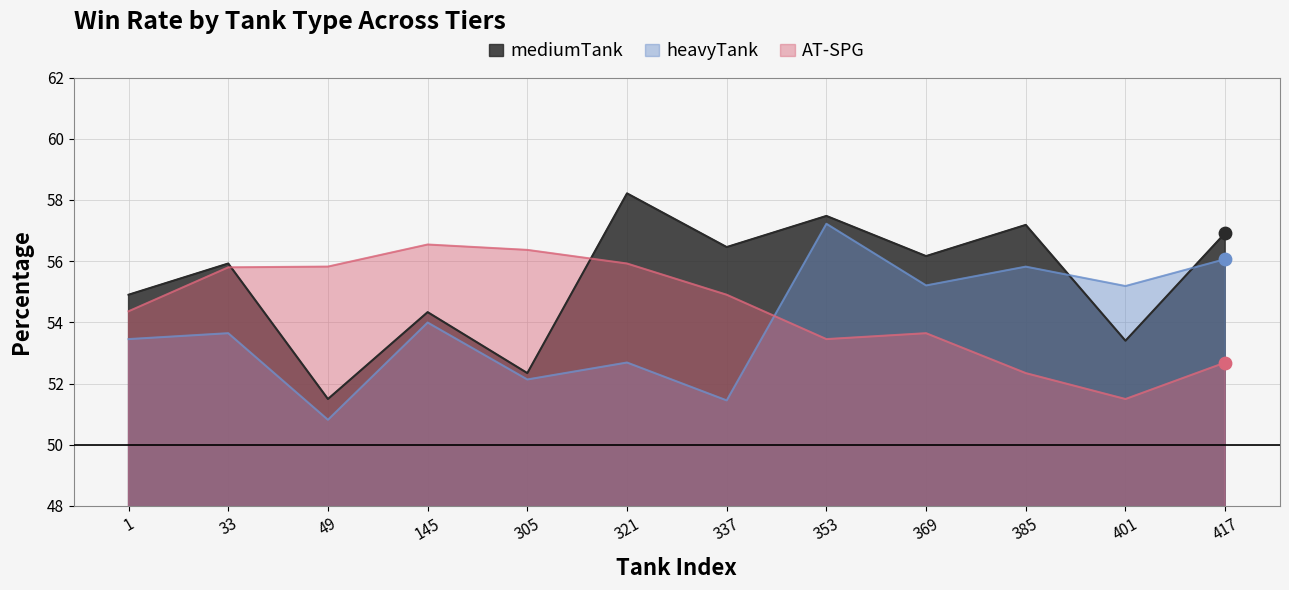

Is the value of AT-SPG at 33 greater than the value of heavyTank at 401?

Yes